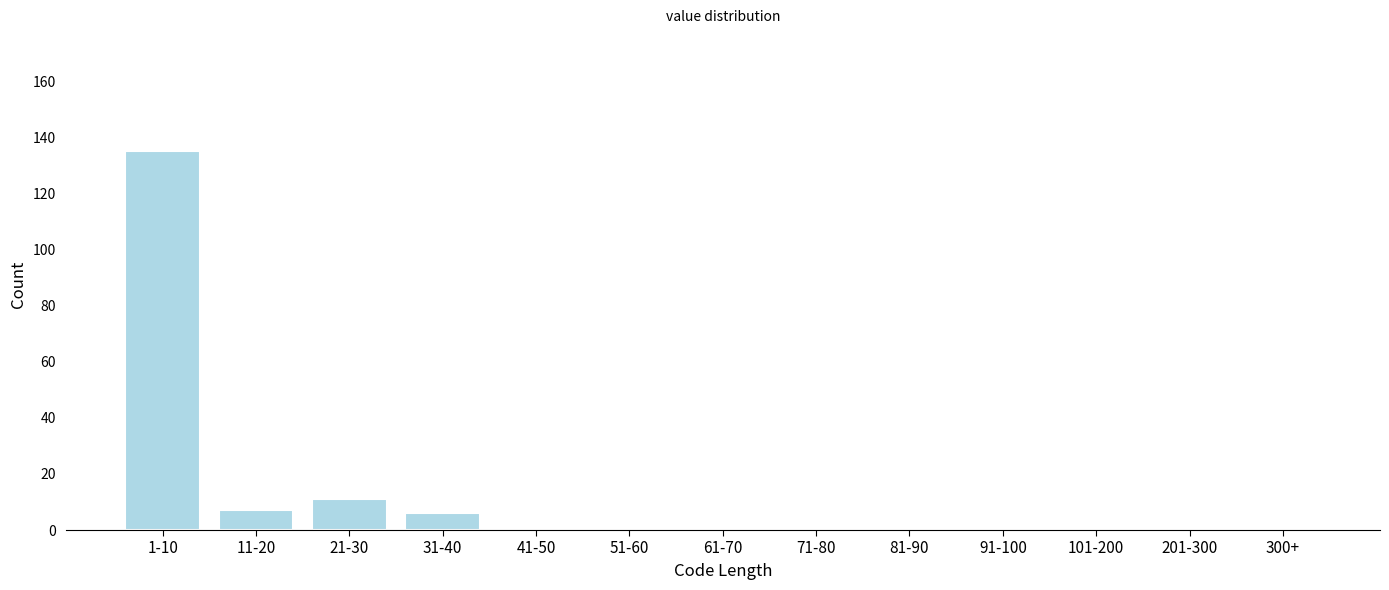

Reading left to right, what are all the values shown in this chart?

1-10=135	11-20=7	21-30=11	31-40=6	41-50=0	51-60=0	61-70=0	71-80=0	81-90=0	91-100=0	101-200=0	201-300=0	300+=0